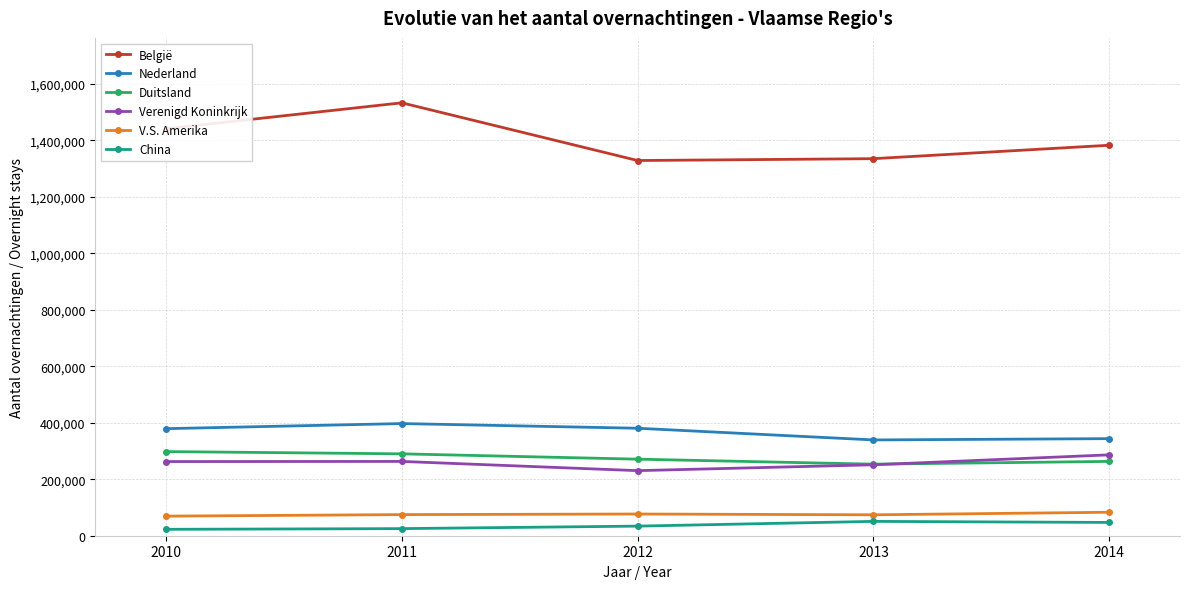

What is the difference between the Verenigd Koninkrijk values at 2010 and 2013?

11356